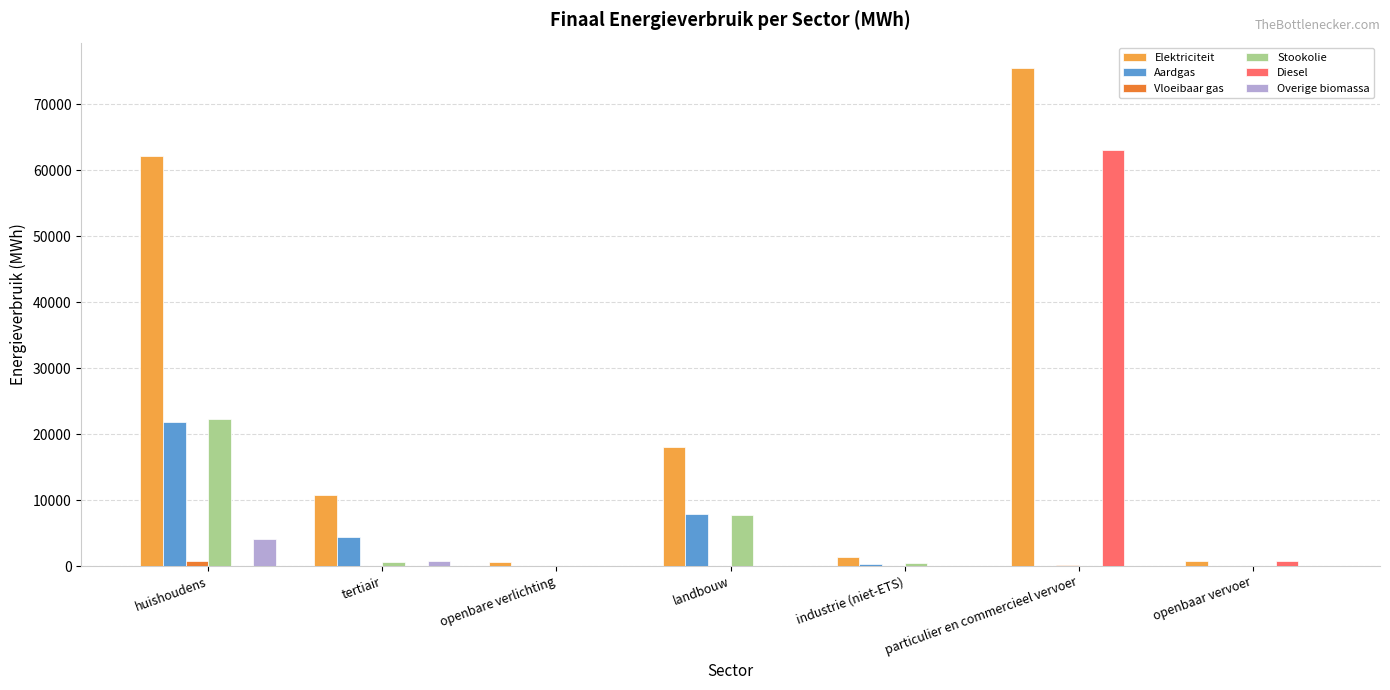

Which series has the largest range (max minus min)?

Elektriciteit